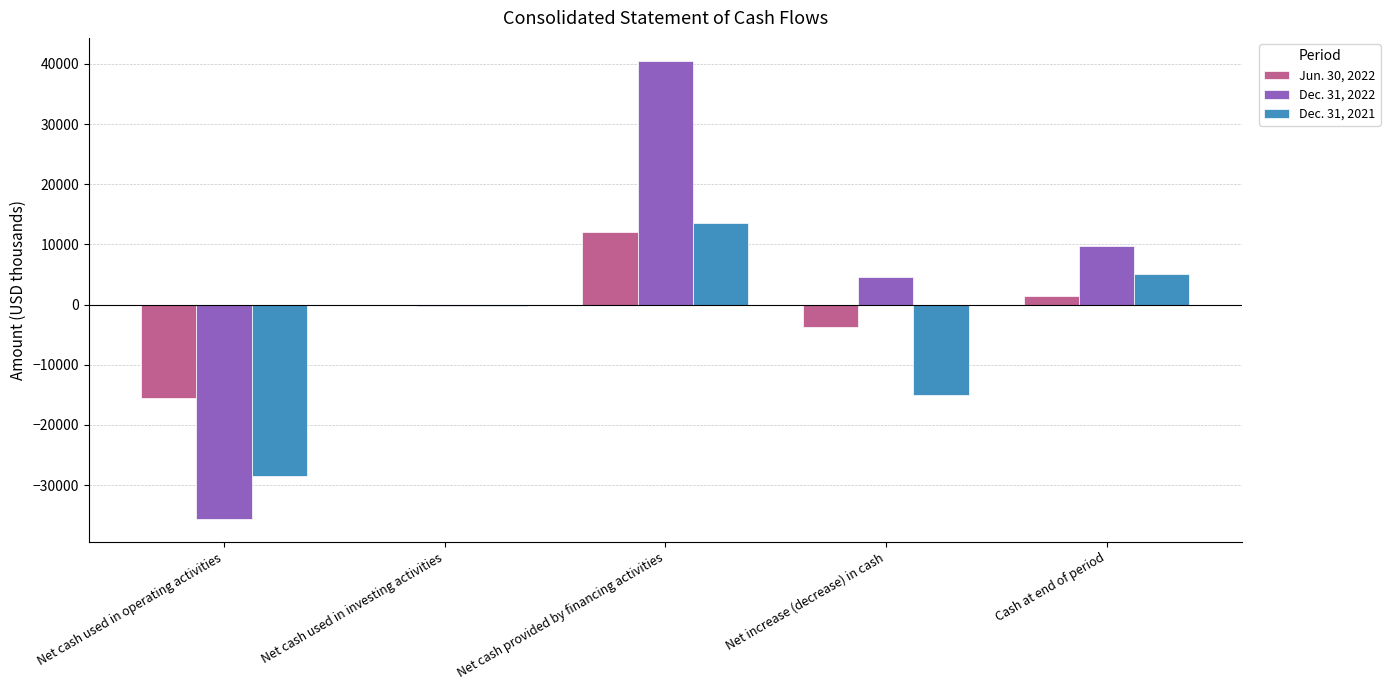

What is the sum of all Dec. 31, 2021 values?

-24952